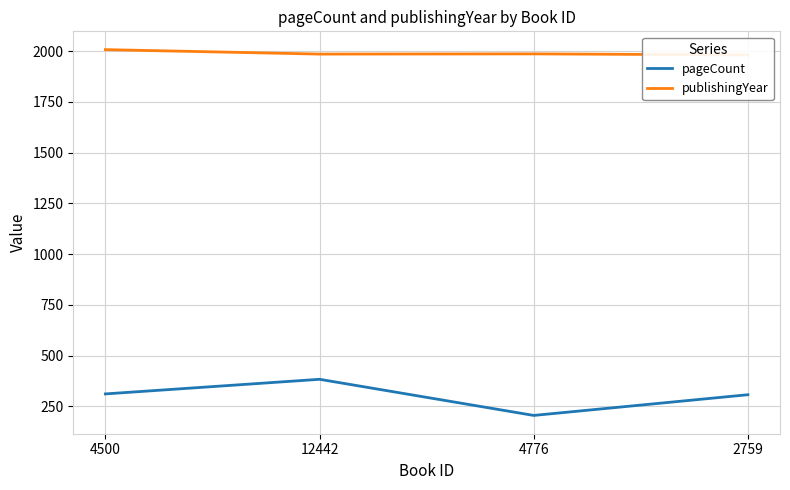

What is the sum of the publishingYear values at 4776 and 4500?

3995